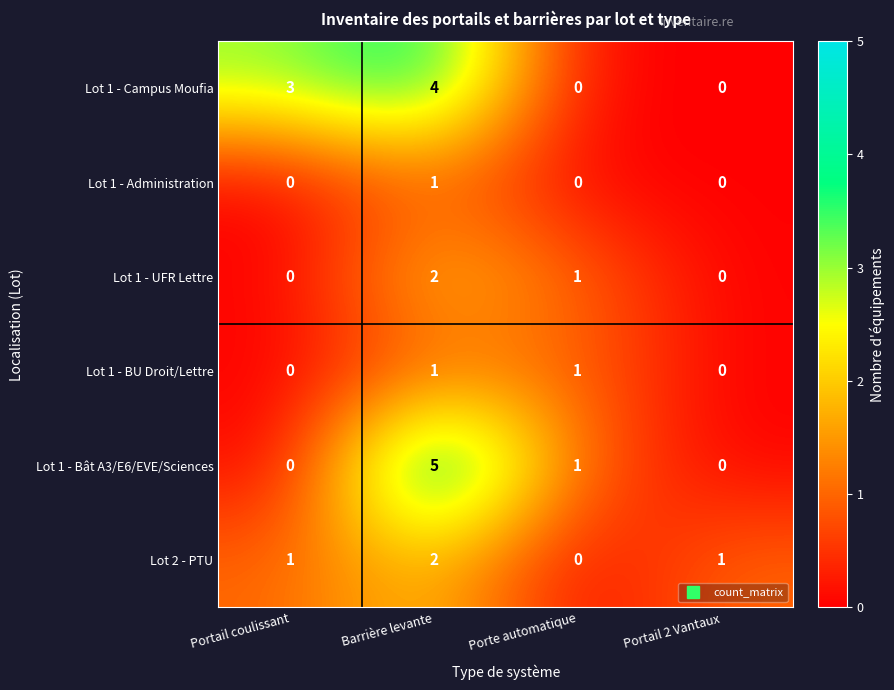

Rank the series by their average value, from lowest to highest.

Lot 1 - Administration, Lot 1 - BU Droit/Lettre, Lot 1 - UFR Lettre, Lot 2 - PTU, Lot 1 - Bât A3/E6/EVE/Sciences, Lot 1 - Campus Moufia